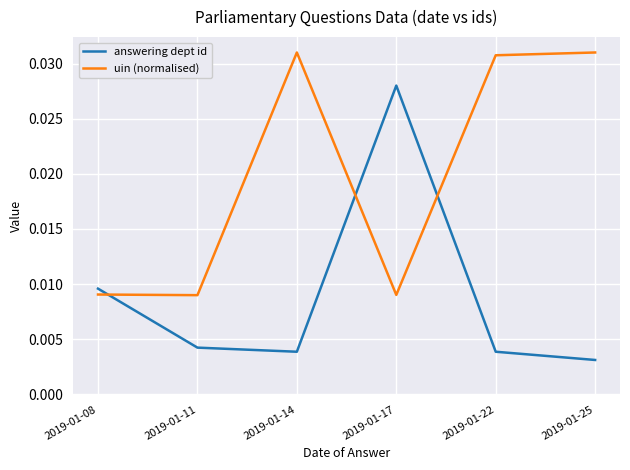

How many series are shown in this chart?

2